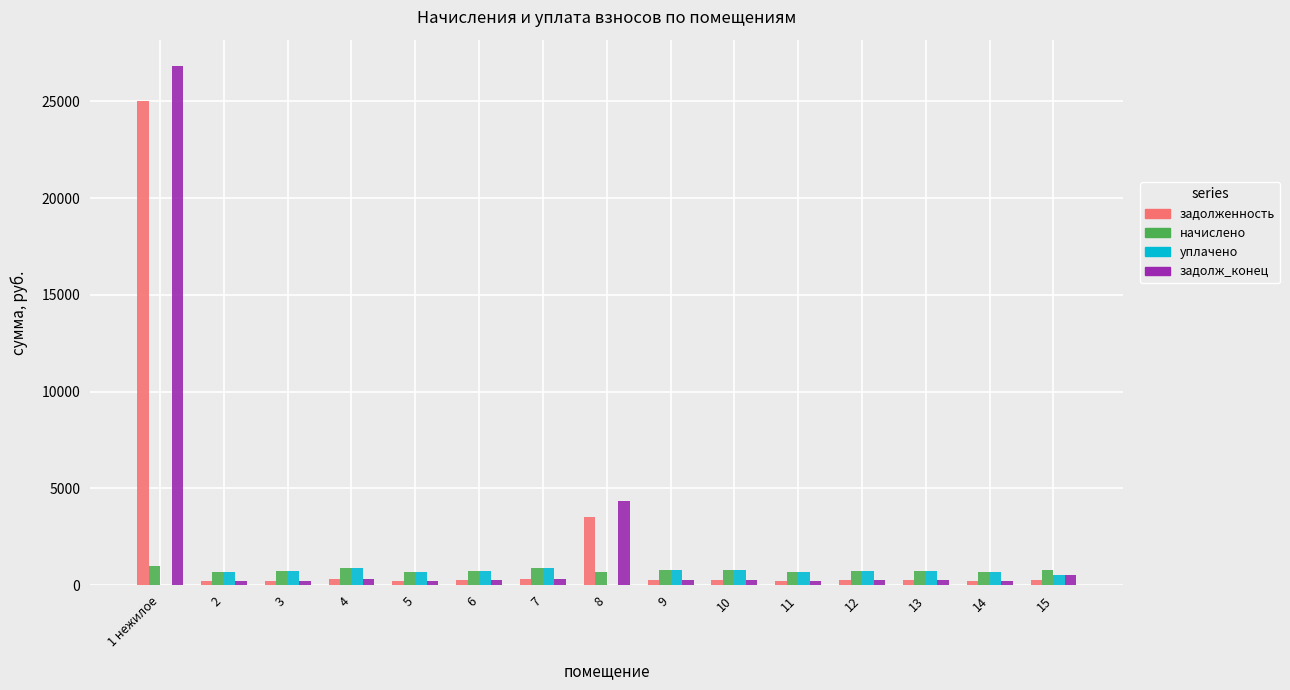

At which category is the sum across all series the highest?

1 нежилое